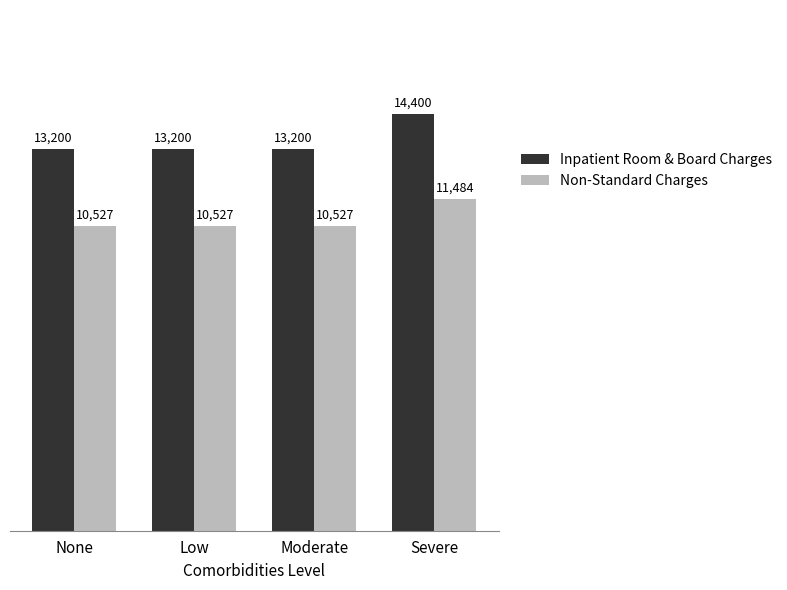

Is the value of Inpatient Room & Board Charges at None greater than the value of Non-Standard Charges at Low?

Yes